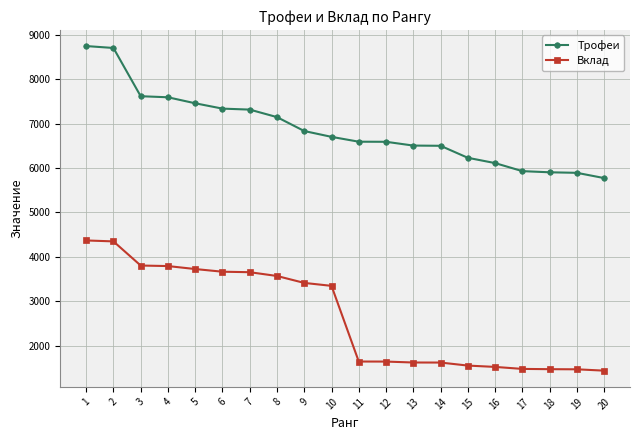

How many series are shown in this chart?

2